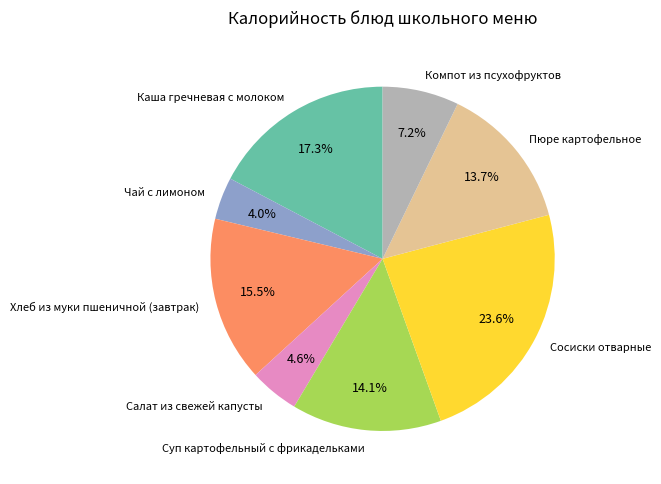

What percentage is the Чай с лимоном slice, to the nearest percent?

4%